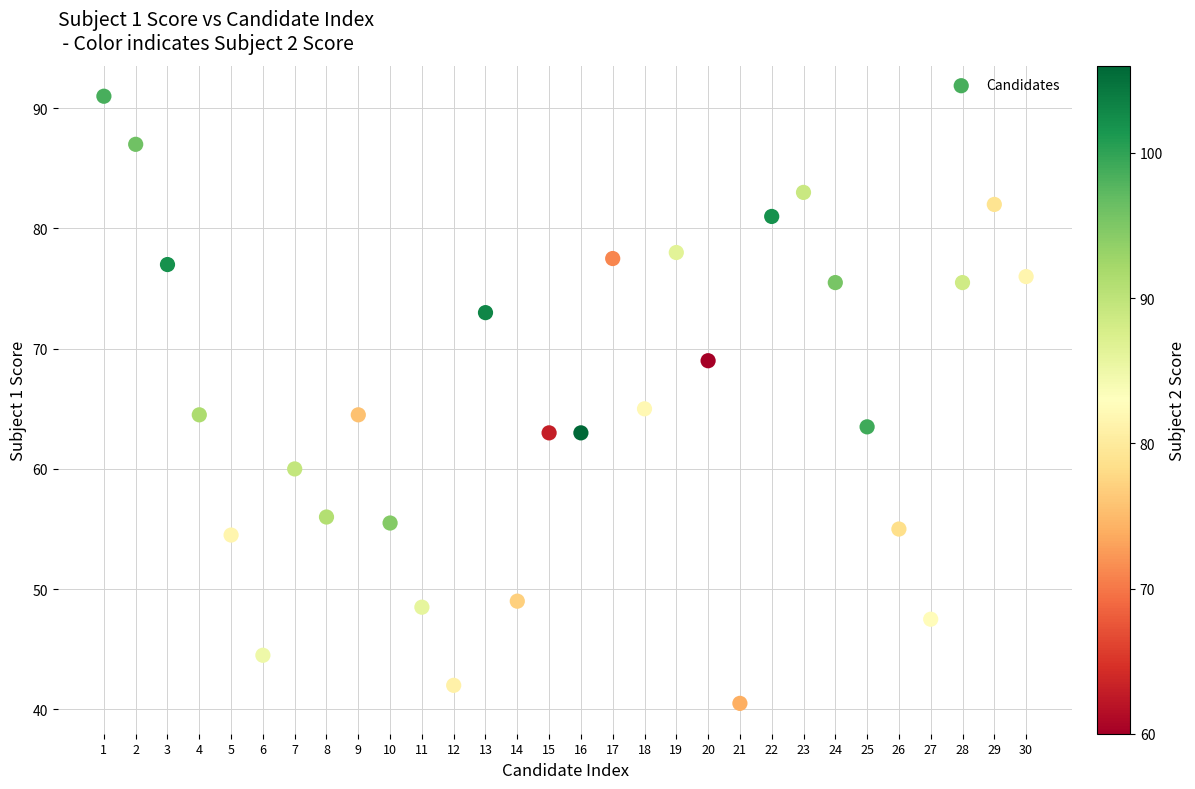

What is the range of X values (max minus min)?

29.0